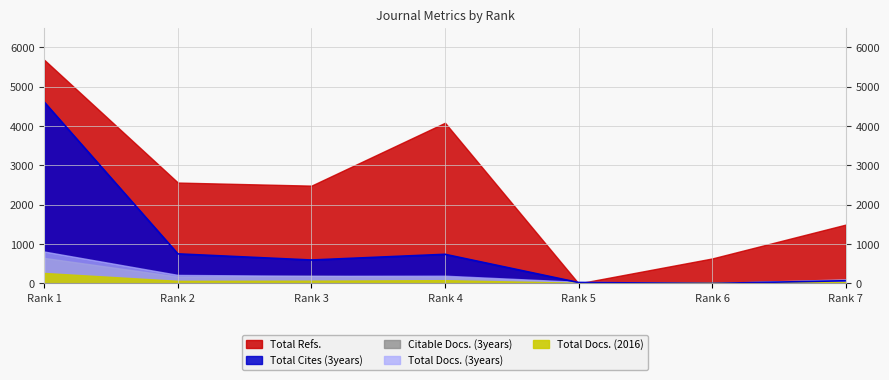

What is the sum of the Total Refs. values at Rank 4 and Rank 6?

4719